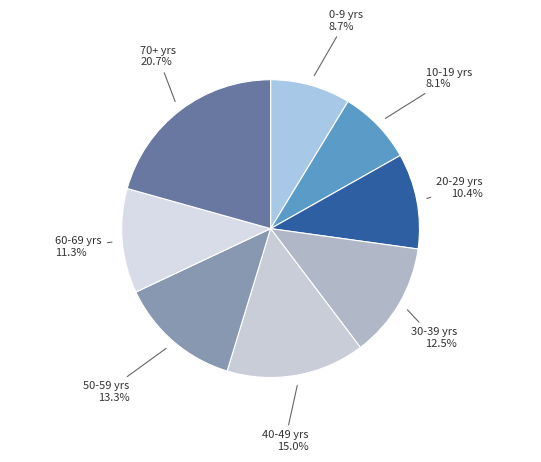

Rank the categories by value from lowest to highest.

10-19 yrs 8.1%, 0-9 yrs 8.7%, 20-29 yrs 10.4%, 60-69 yrs 11.3%, 30-39 yrs 12.5%, 50-59 yrs 13.3%, 40-49 yrs 15.0%, 70+ yrs 20.7%